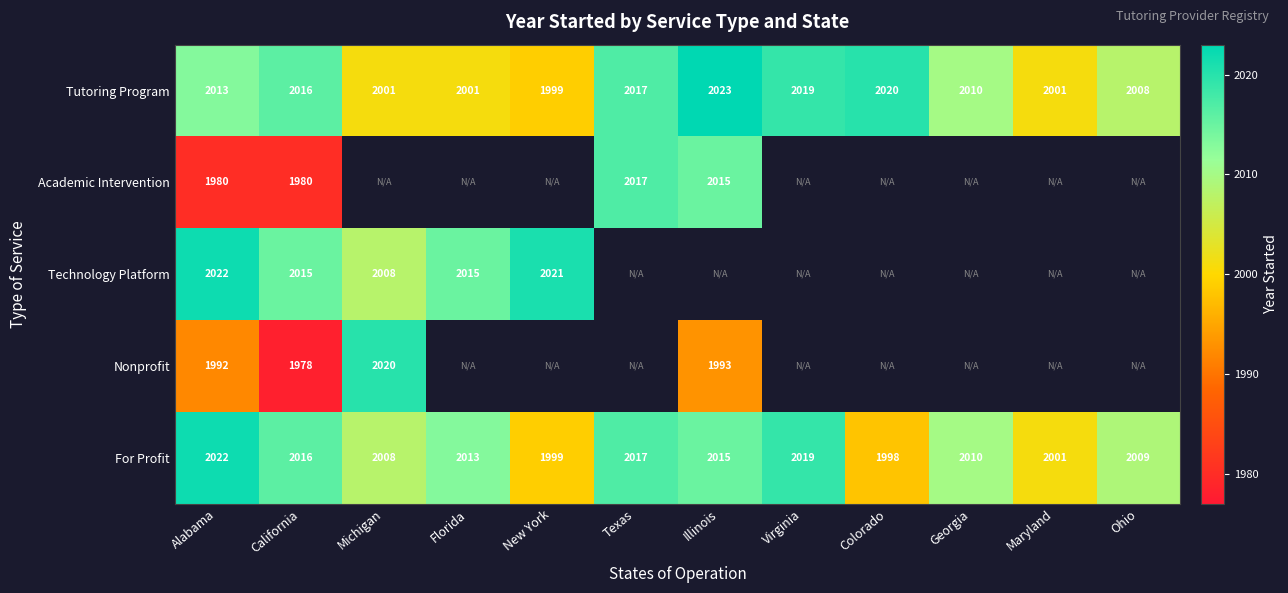

How many distinct data groups are displayed?

5